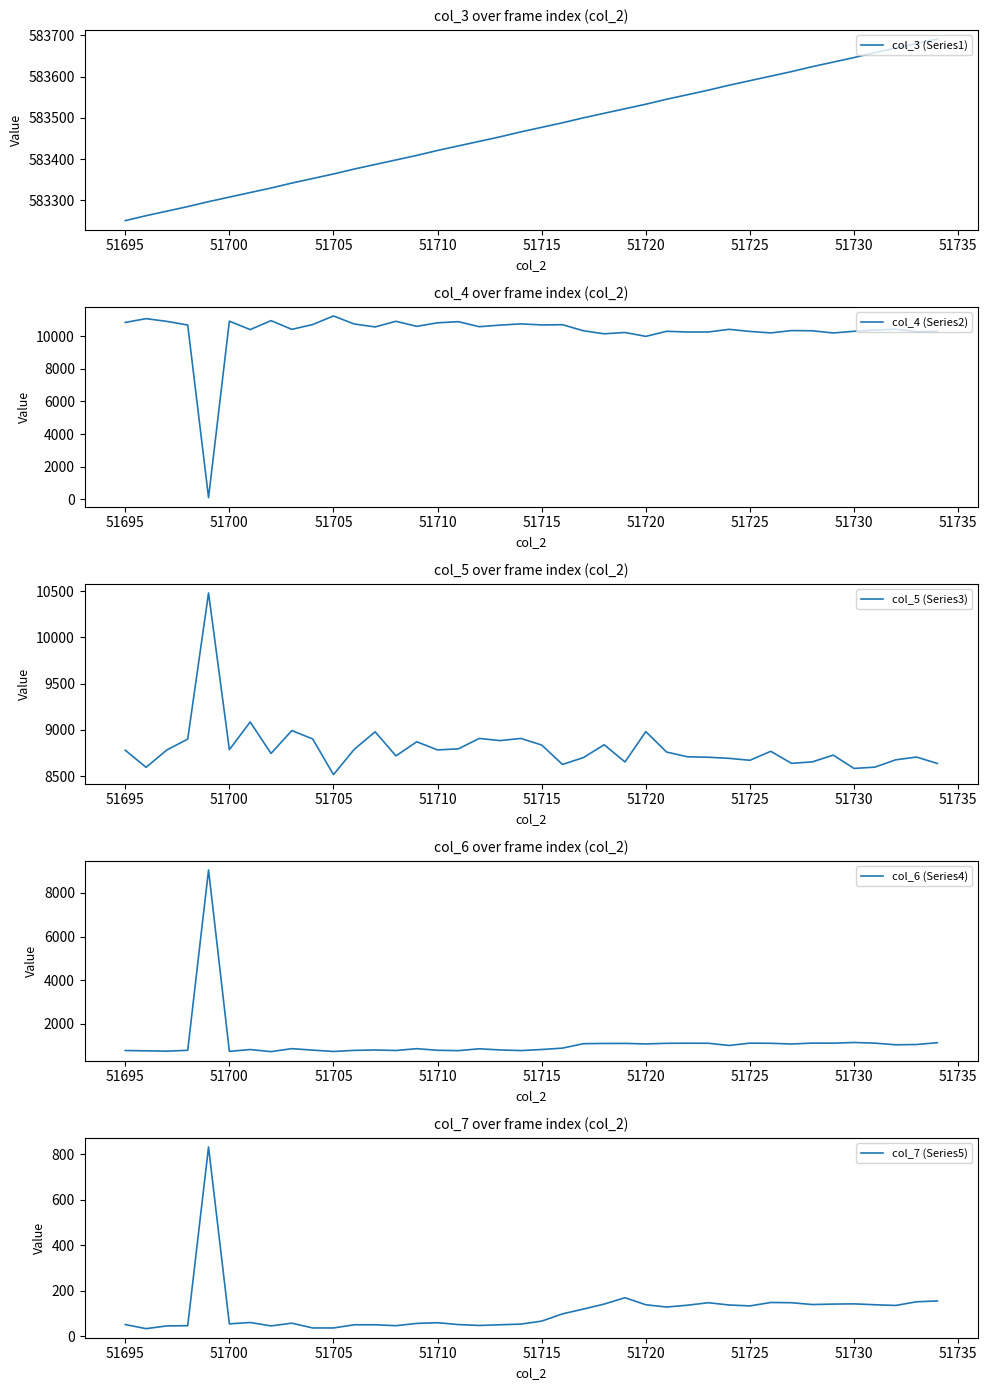

What is the smallest value displayed?

33